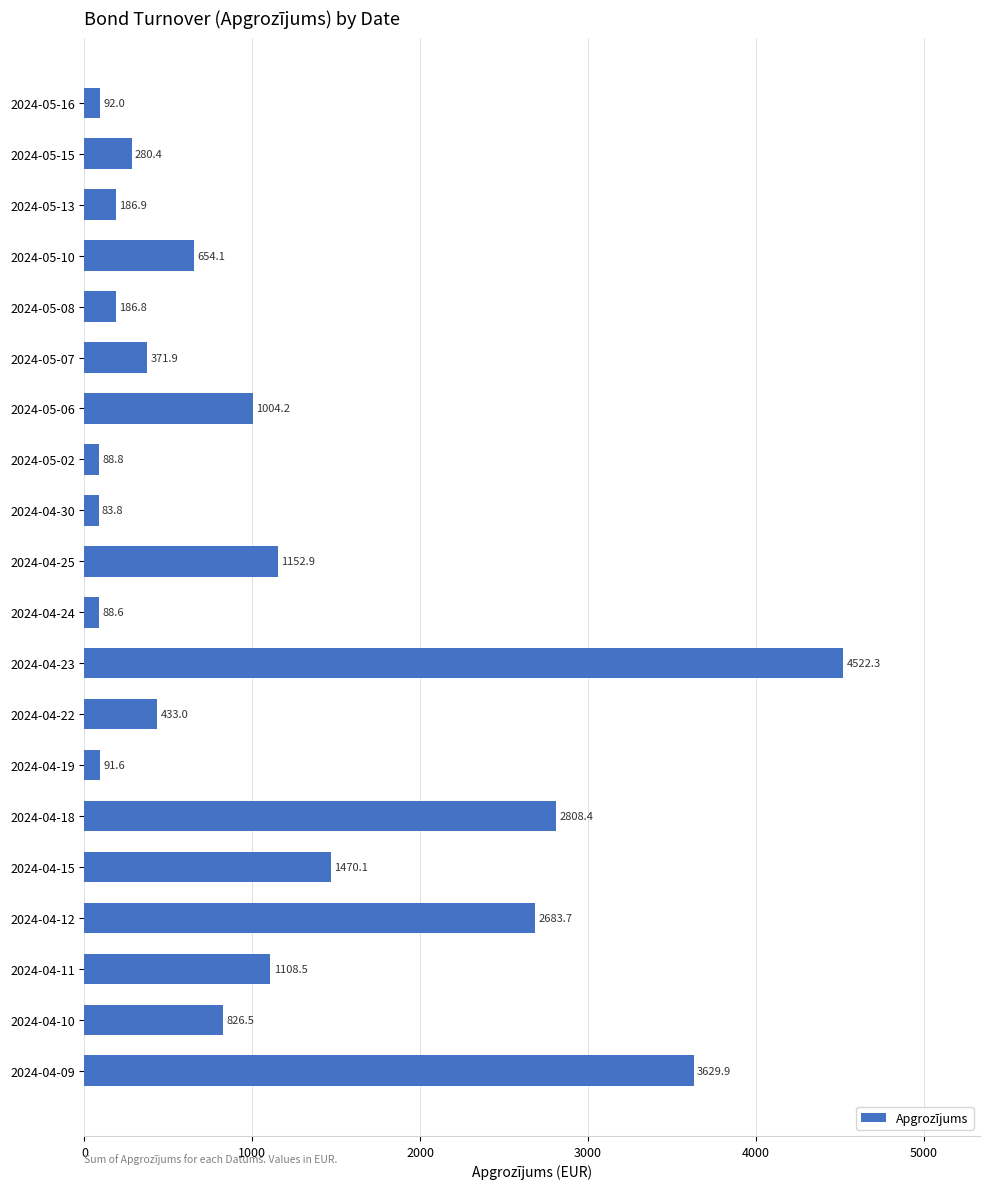

How many bars are there in total?

20